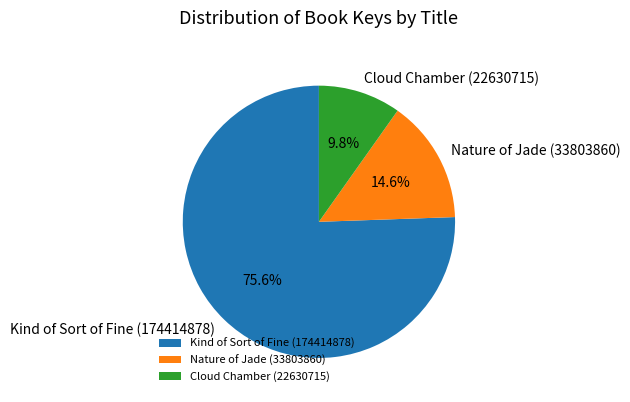

What is the smallest slice in the pie chart?

Cloud Chamber (22630715)